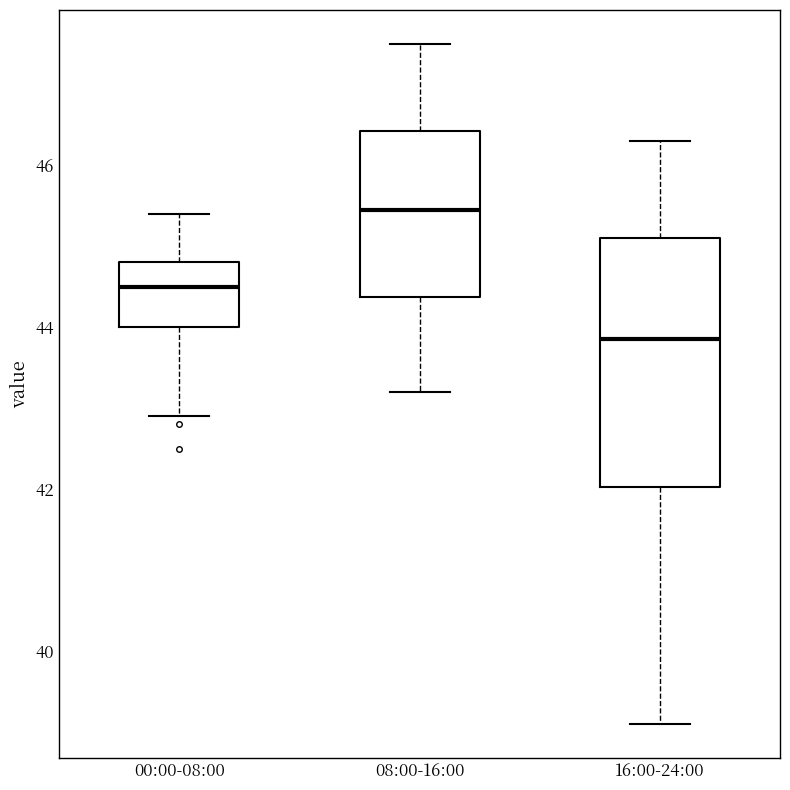

Reading left to right, read every box against the y-axis: the position of its median line, the range the box covers, and the ends of its whiskers. The values are not printed on the chart, so give them approximately, as read against the axis.

00:00-08:00: median 44.6, box 44.0 to 44.8, whiskers 43.0 to 45.4
08:00-16:00: median 45.4, box 44.4 to 46.4, whiskers 43.2 to 47.6
16:00-24:00: median 43.8, box 42.0 to 45.2, whiskers 39.2 to 46.4